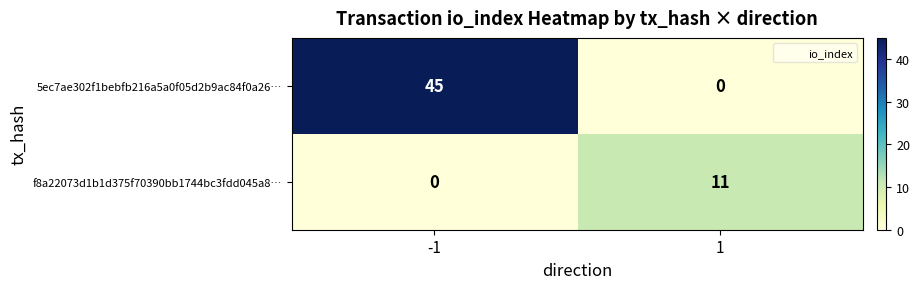

What is the difference between the f8a22073d1b1d375f70390bb1744bc3fdd045a8… values at -1 and 1?

11